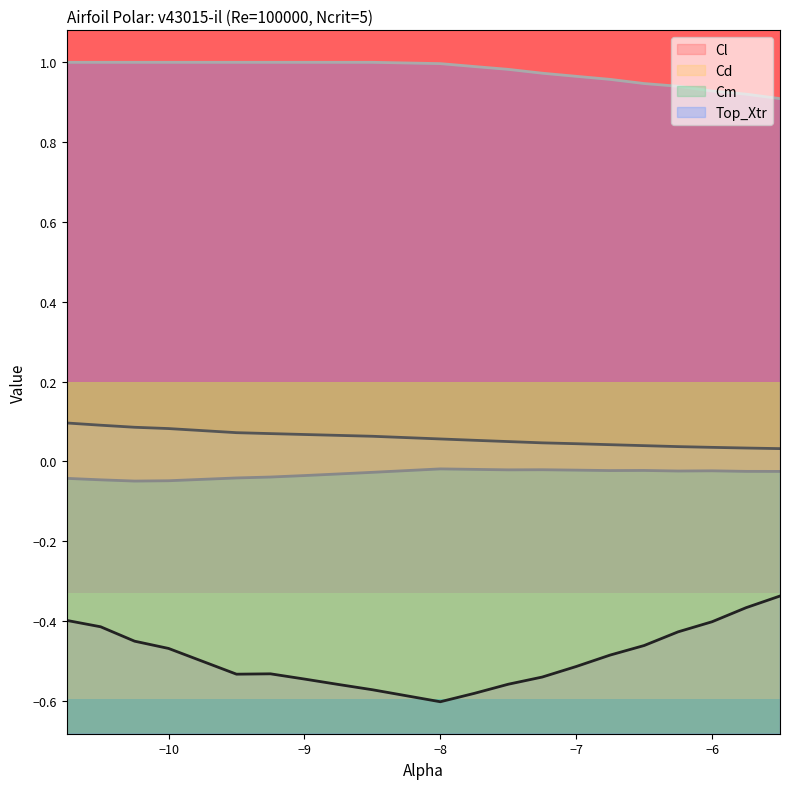

True or false: Cl has a value of -0.4 at -10.5.

True